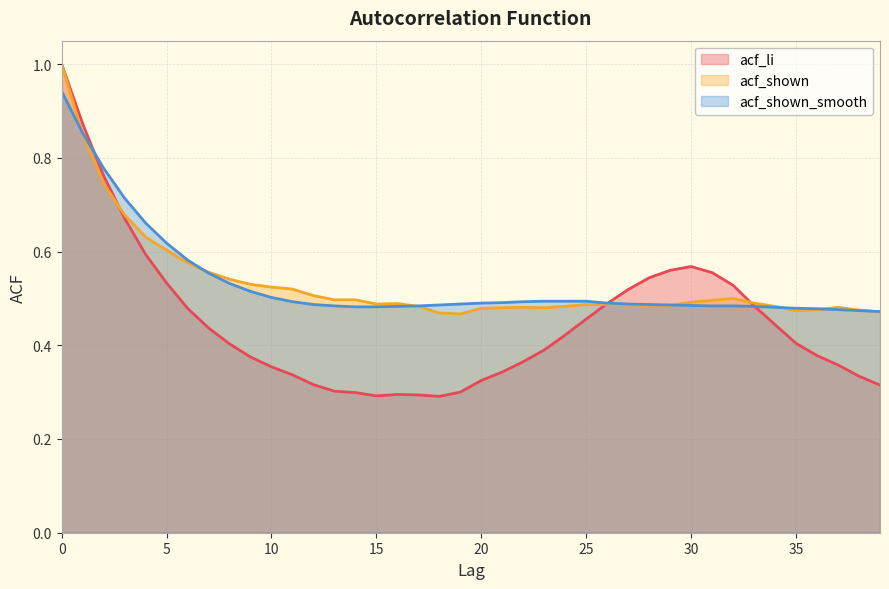

What is the average value of the acf_li series?

0.4